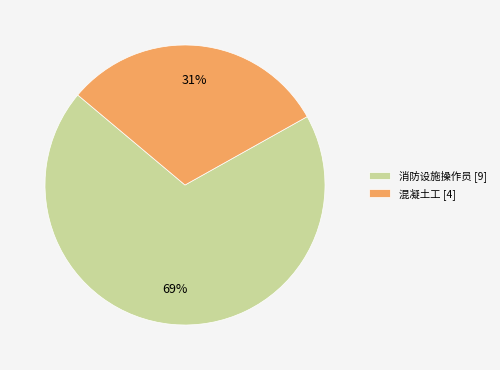

Do 混凝土工 and 消防设施操作员 together represent more than half of the pie?

Yes